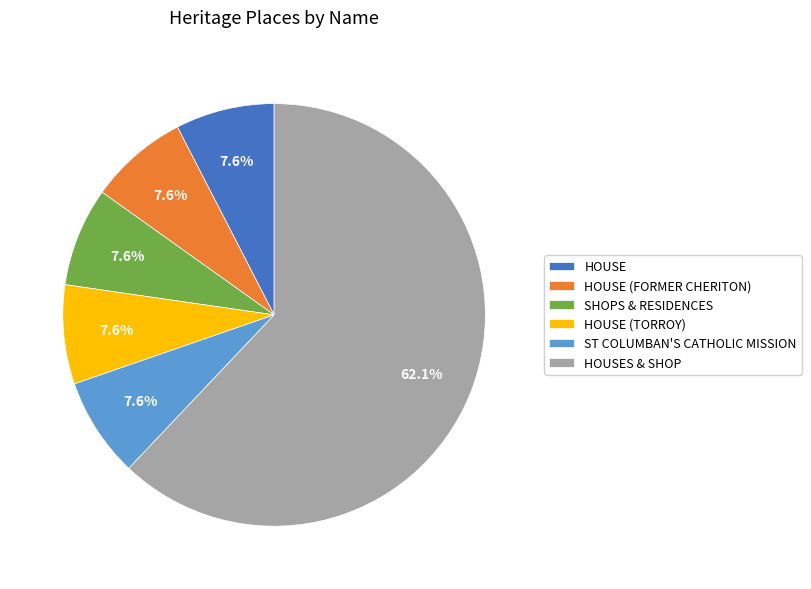

Which slice is the largest?

HOUSES & SHOP